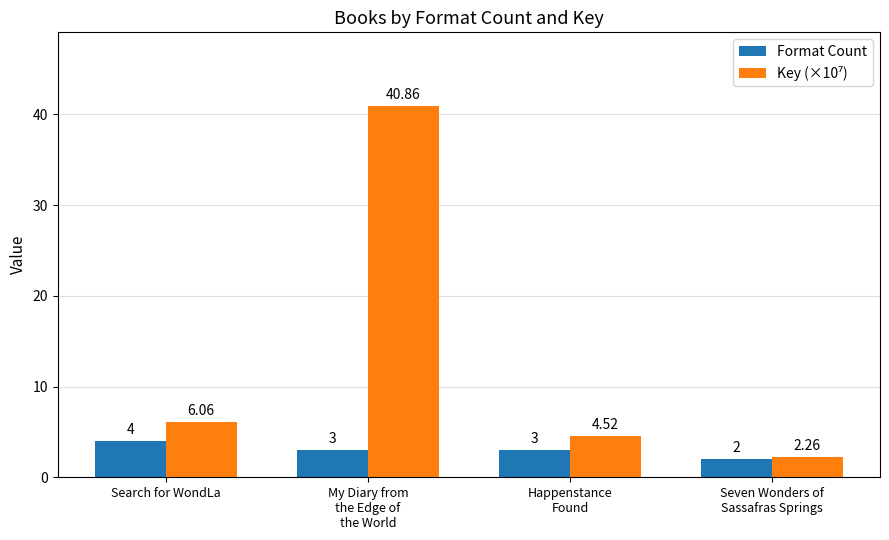

What position from the left is Seven Wonders of
Sassafras Springs?

4